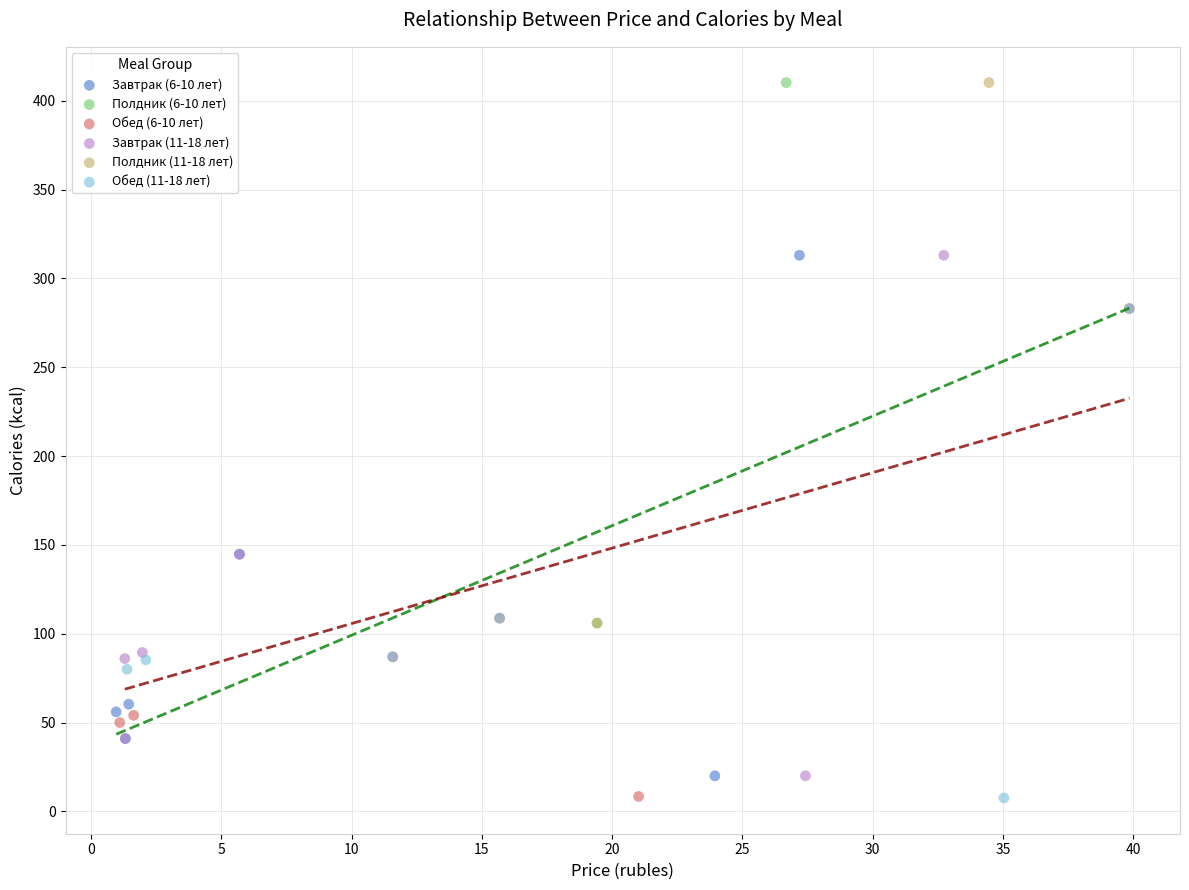

What are all the series names shown in the legend?

Завтрак (6-10 лет), Полдник (6-10 лет), Обед (6-10 лет), Завтрак (11-18 лет), Полдник (11-18 лет), Обед (11-18 лет)